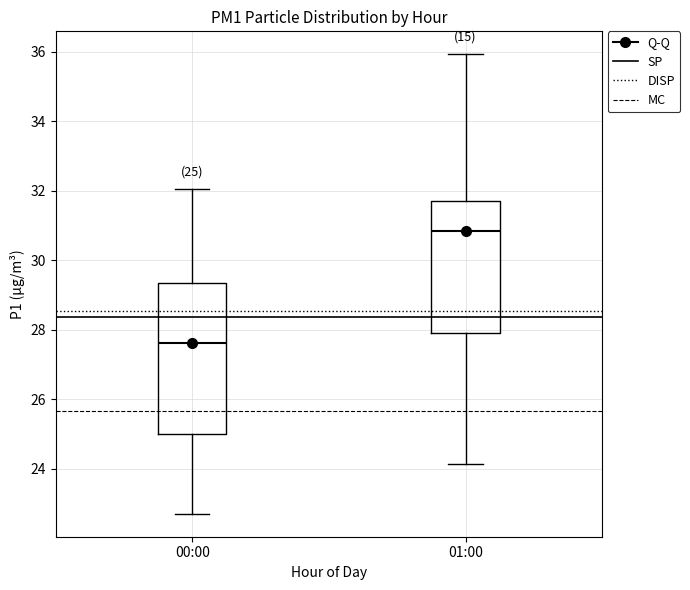

Which box's median line is the lowest?

00:00